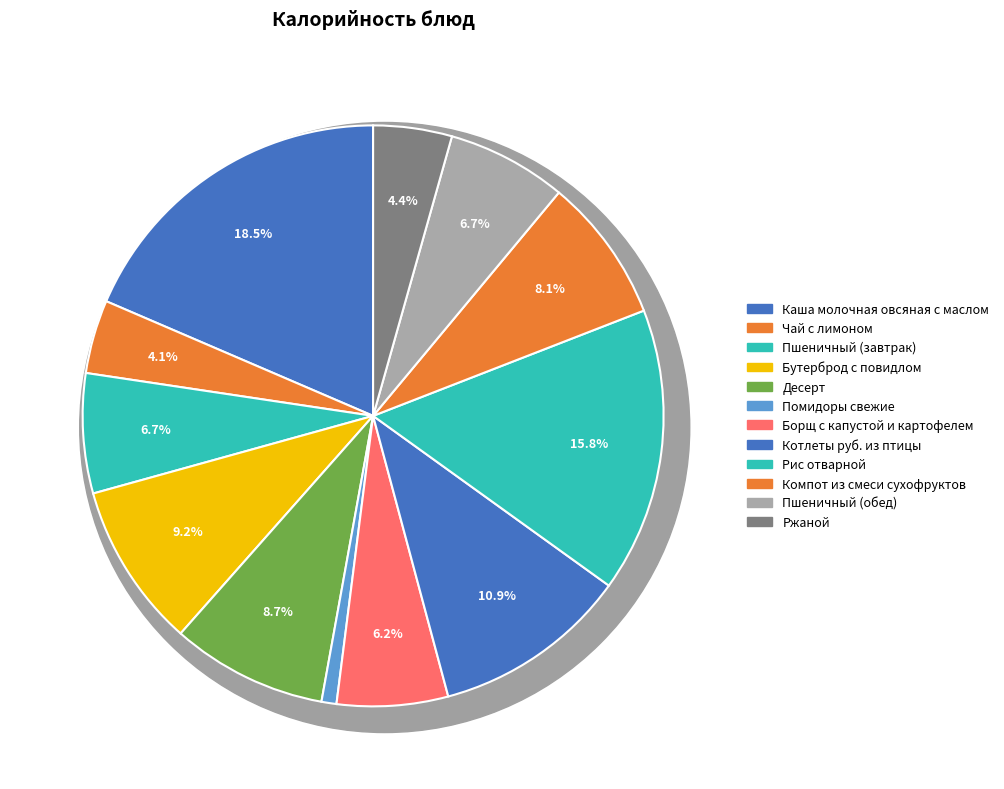

What is the largest slice in the pie chart?

Каша молочная овсяная с маслом